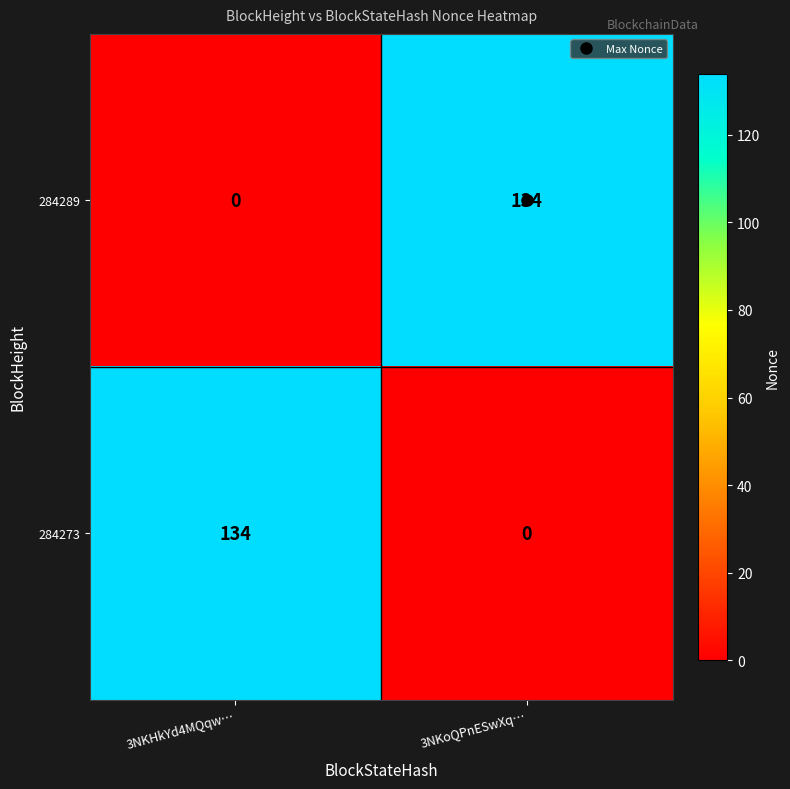

What is the spread (max minus min) of values at 3NKoQPnESwXq…?

134